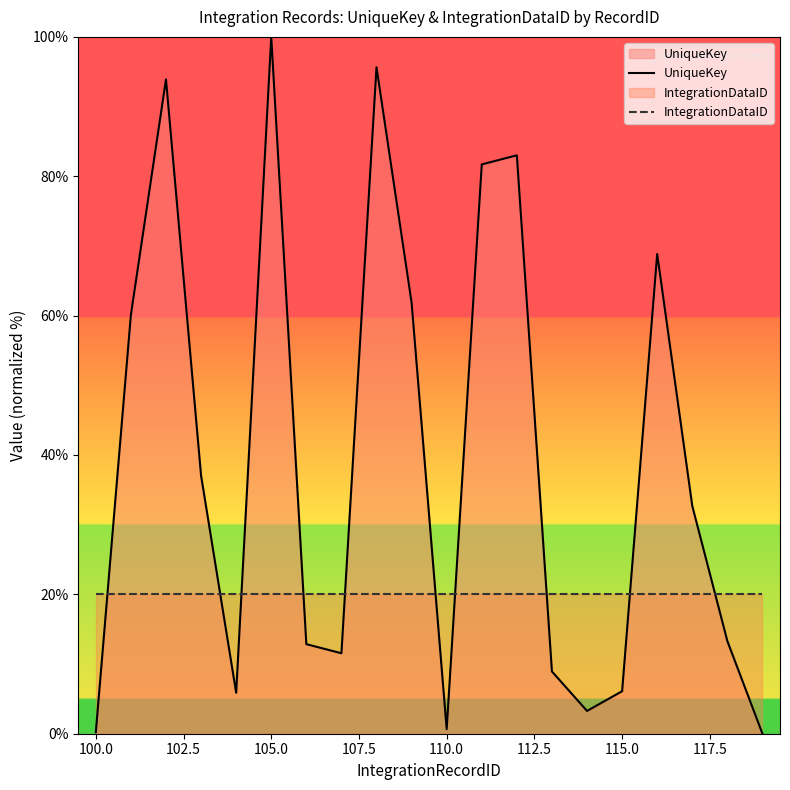

True or false: UniqueKey has a value of 6.1 at 115.0.

True